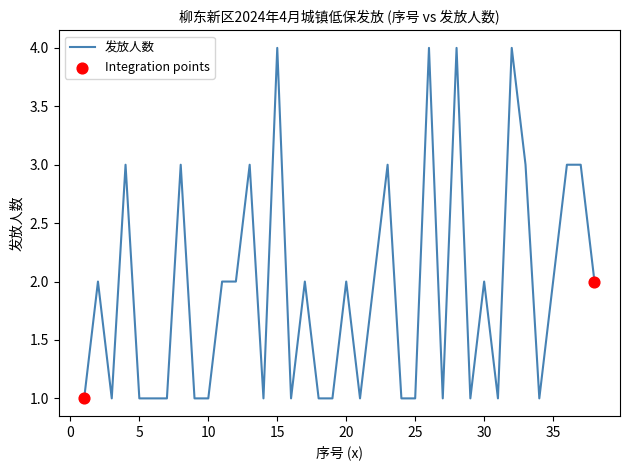

What is the maximum value shown in the chart?

4